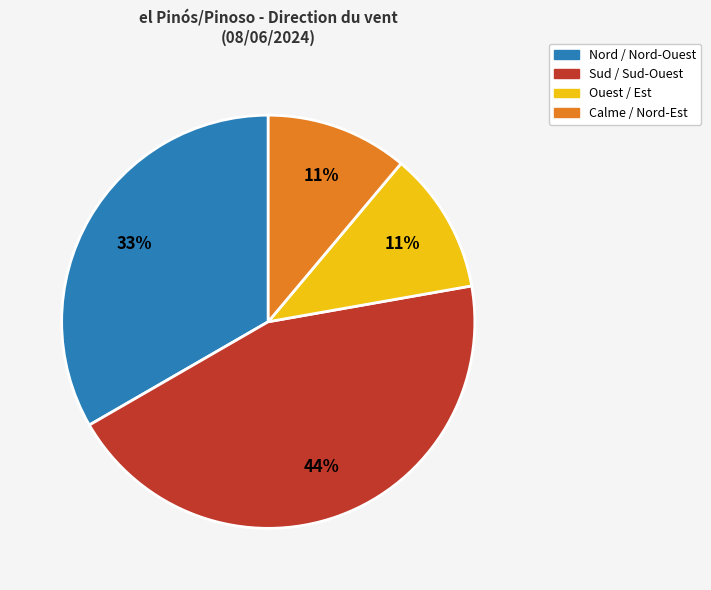

Which category has the biggest portion of the pie?

Sud / Sud-Ouest